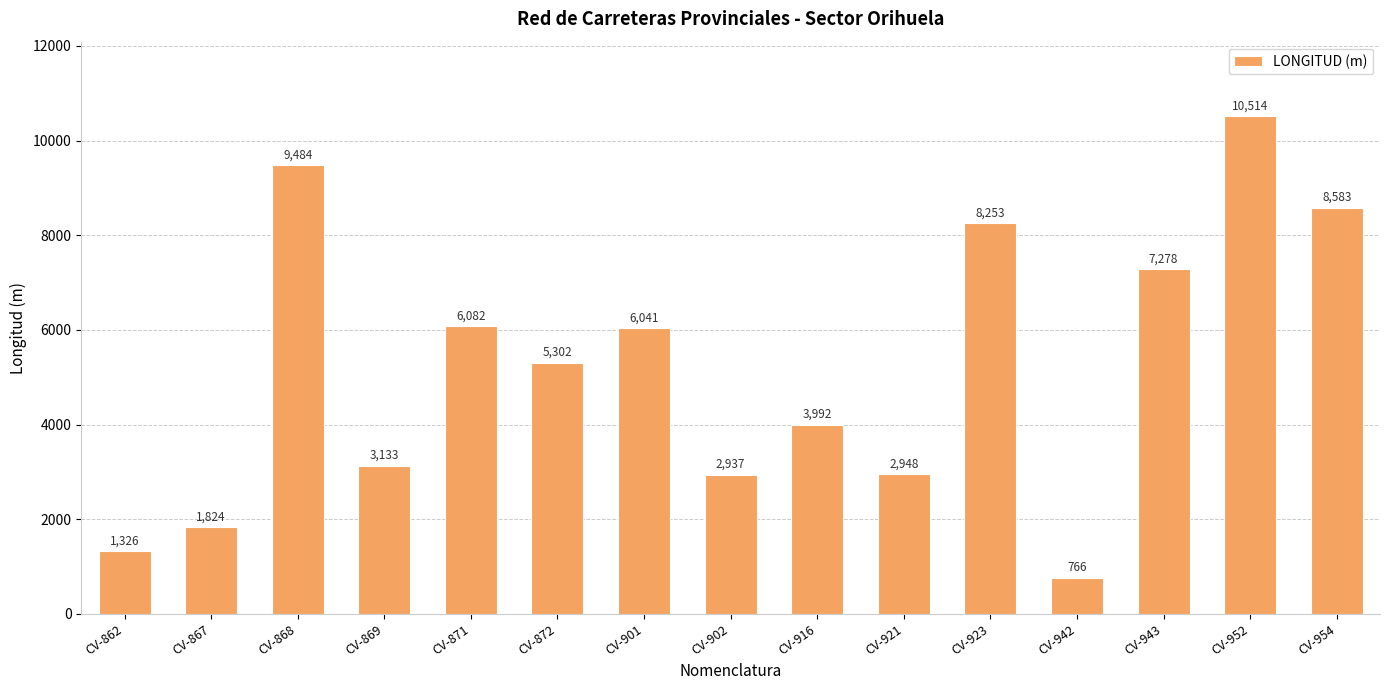

What is the smallest value displayed?

766